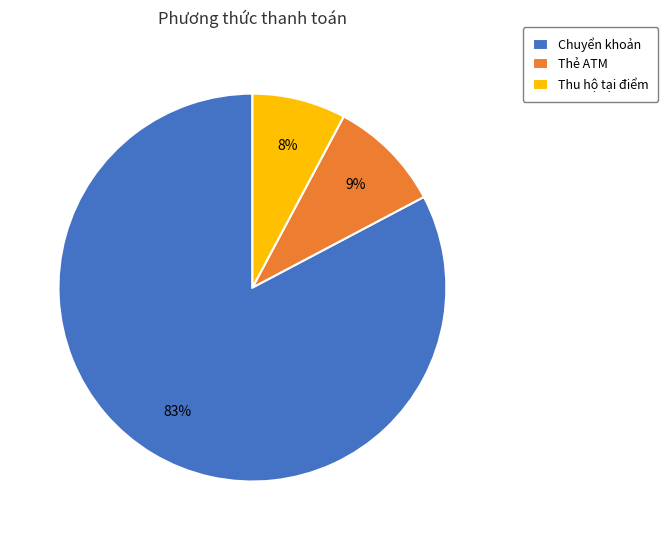

How many slices are in this pie chart?

3